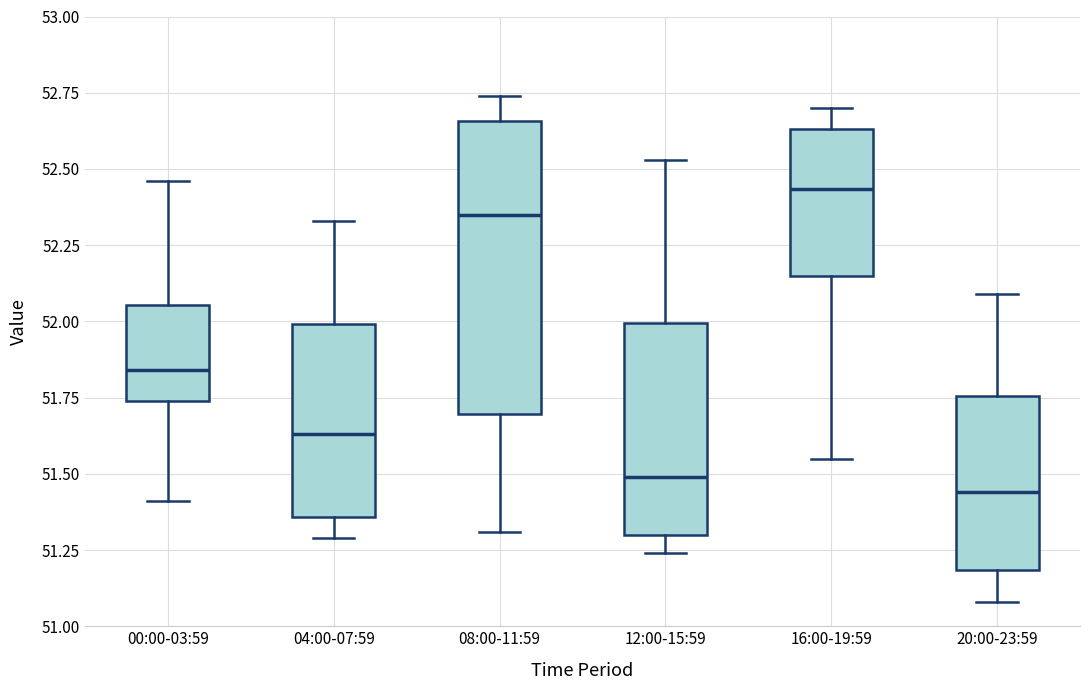

Comparing the boxes themselves (not the whiskers), which one is the tallest?

08:00-11:59